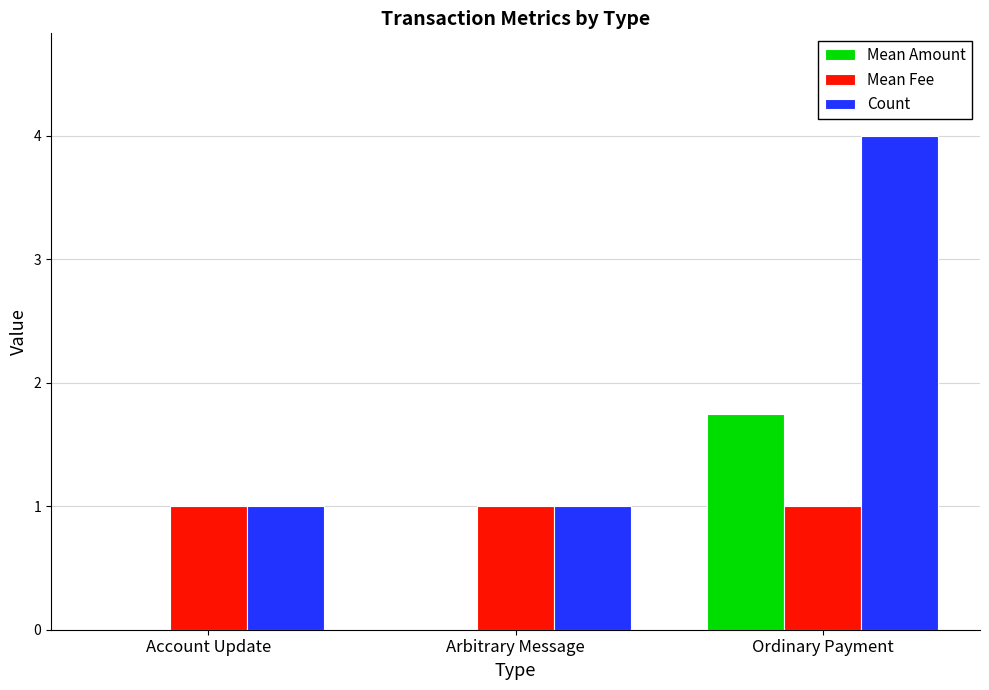

How many distinct data groups are displayed?

3